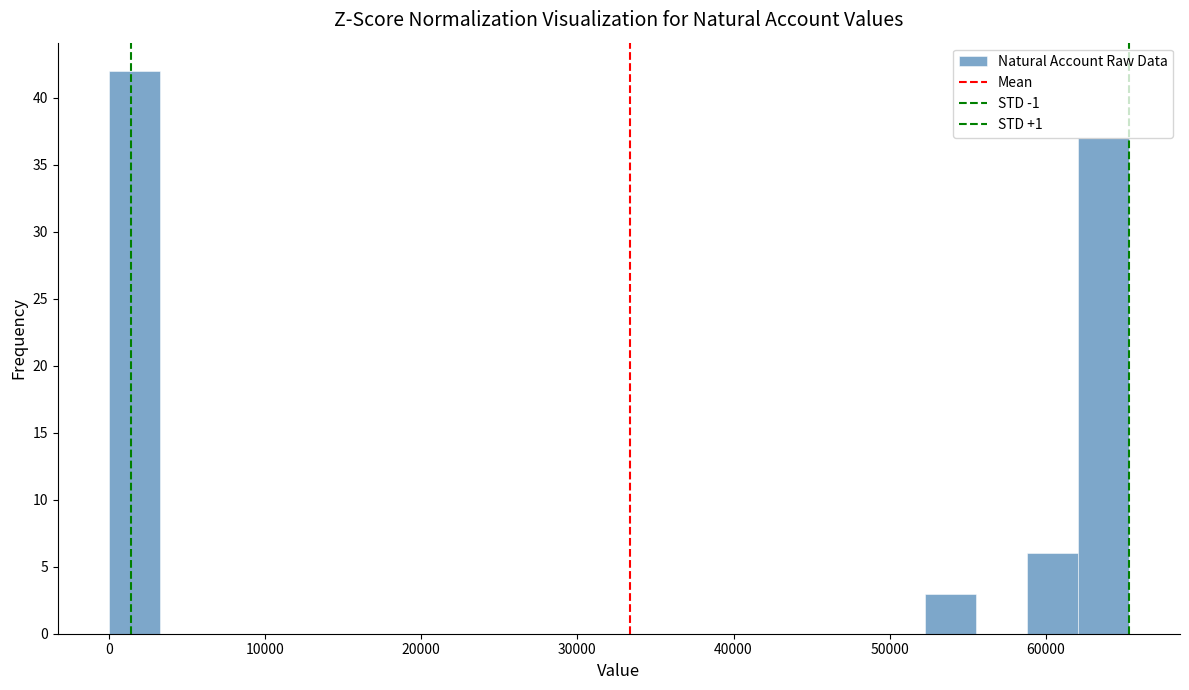

Read against the x-axis, roughly where is the centre of the tallest bar?

2000